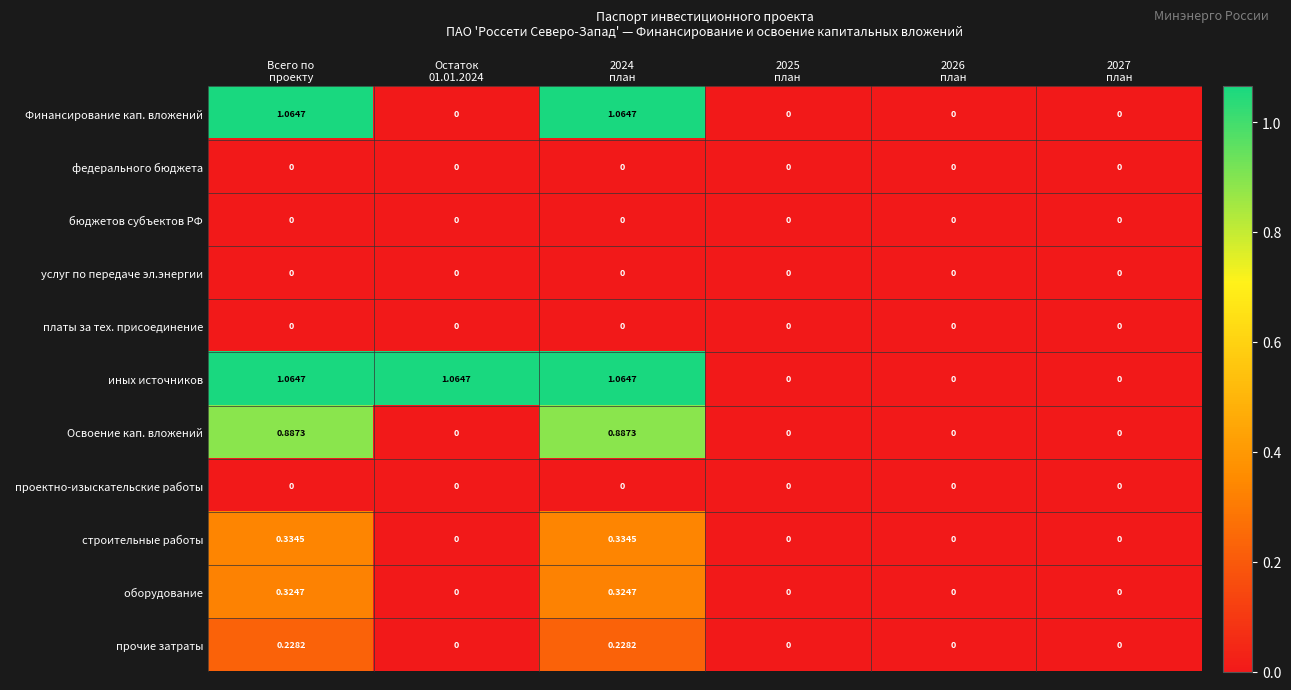

Count the number of data series in this chart.

11